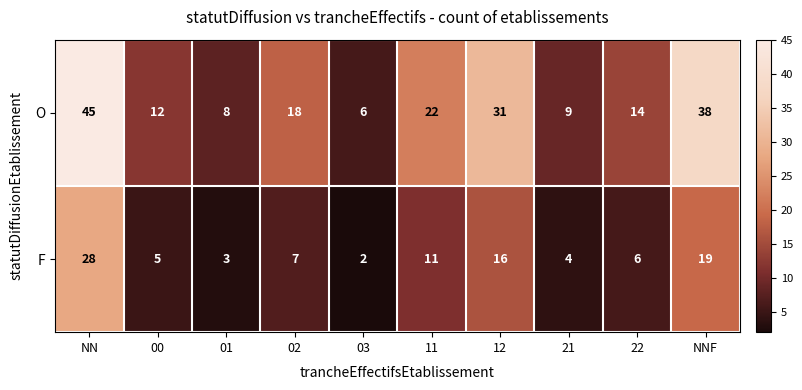

What is the sum of all F values?

101